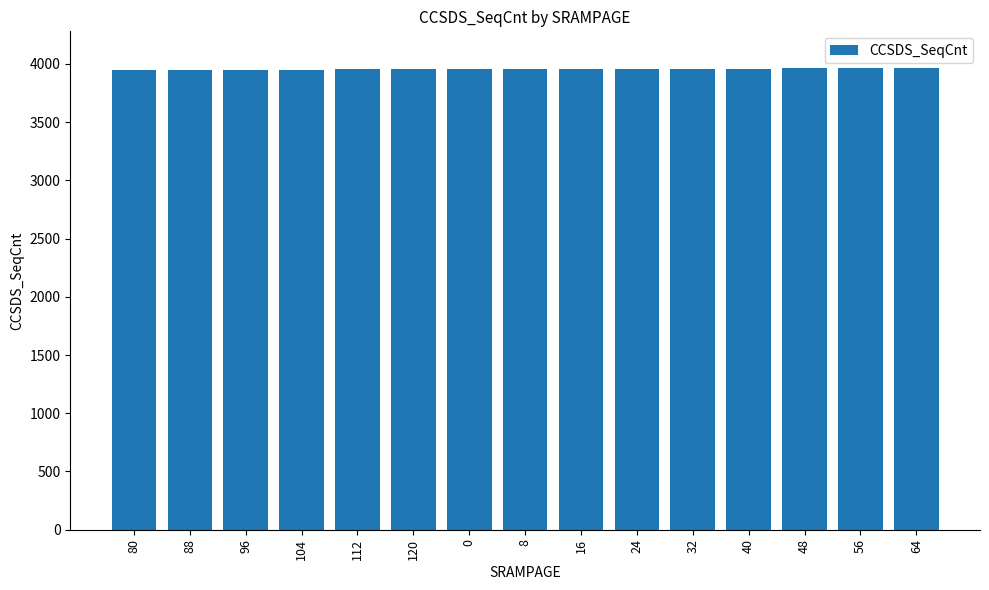

How many bars are there in total?

15